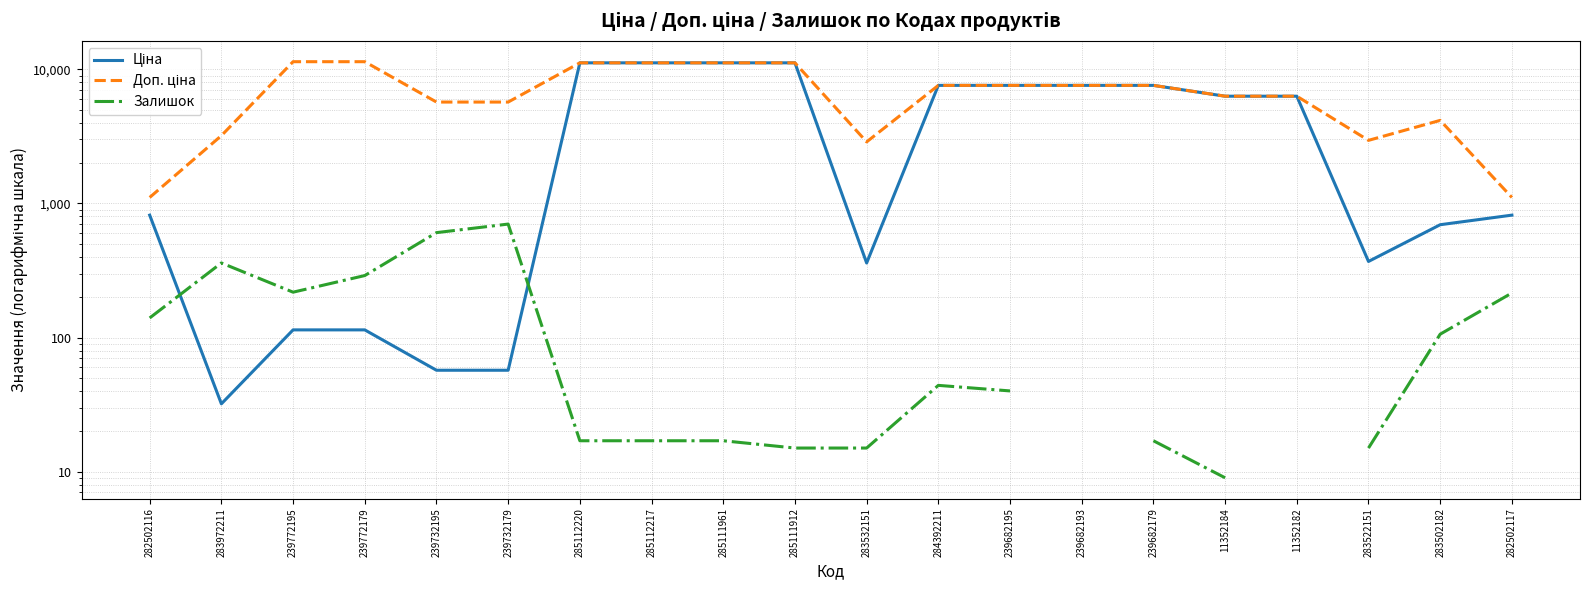

In Залишок, how many points are lower than both neighbors (excluding endpoints)?

1